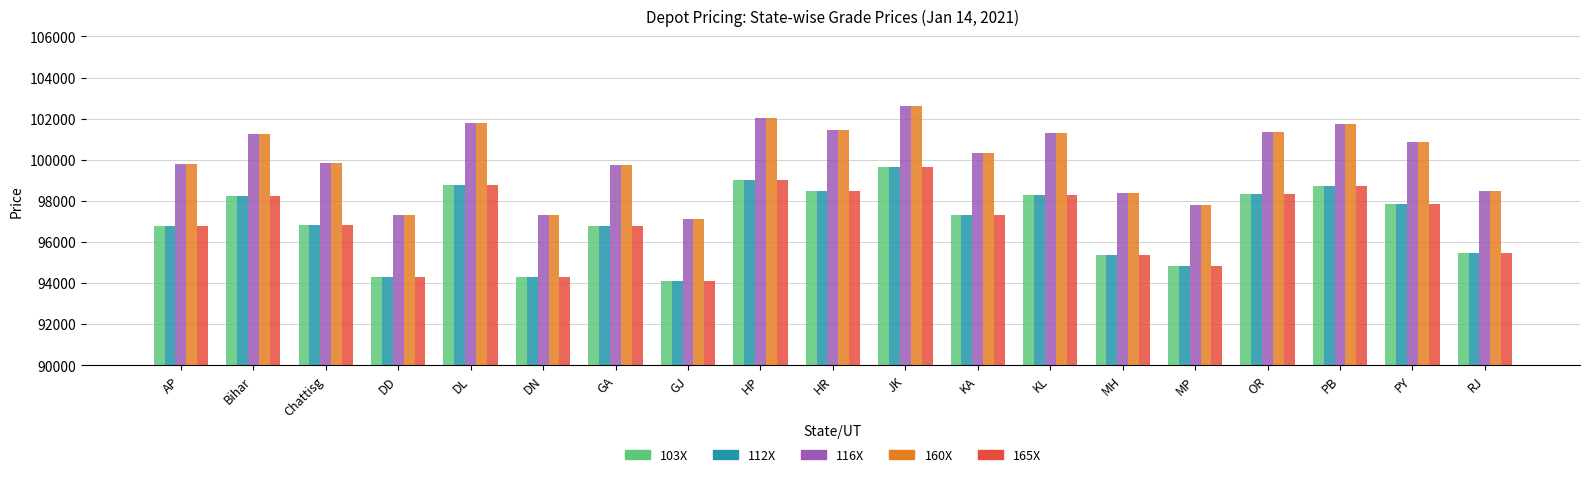

The 160X series shows 154850 at Chattisg. True or false?

False